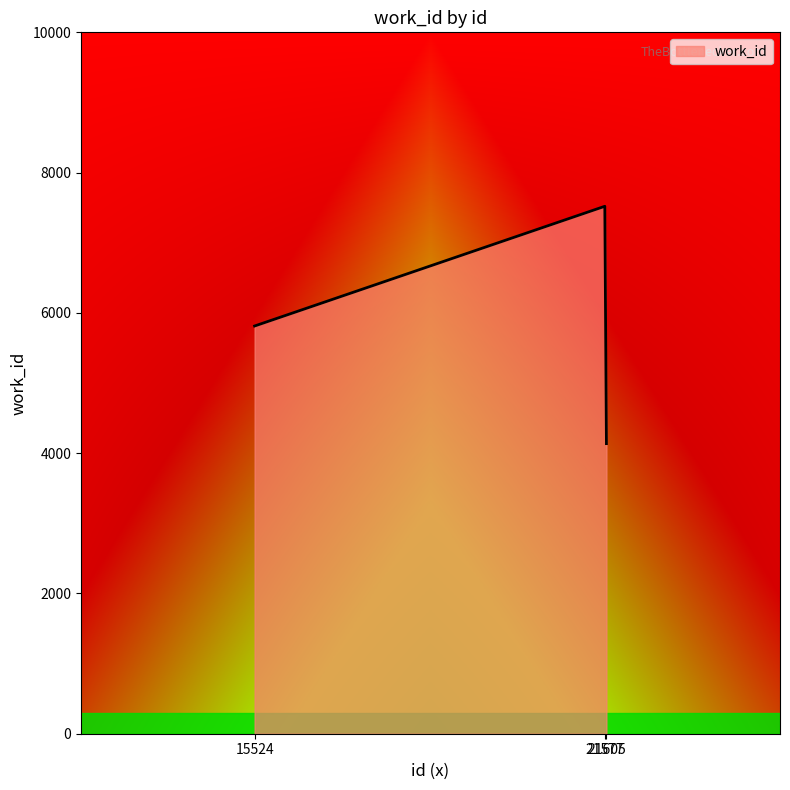

What is the sum of the values at 21577 and 21605?

11656